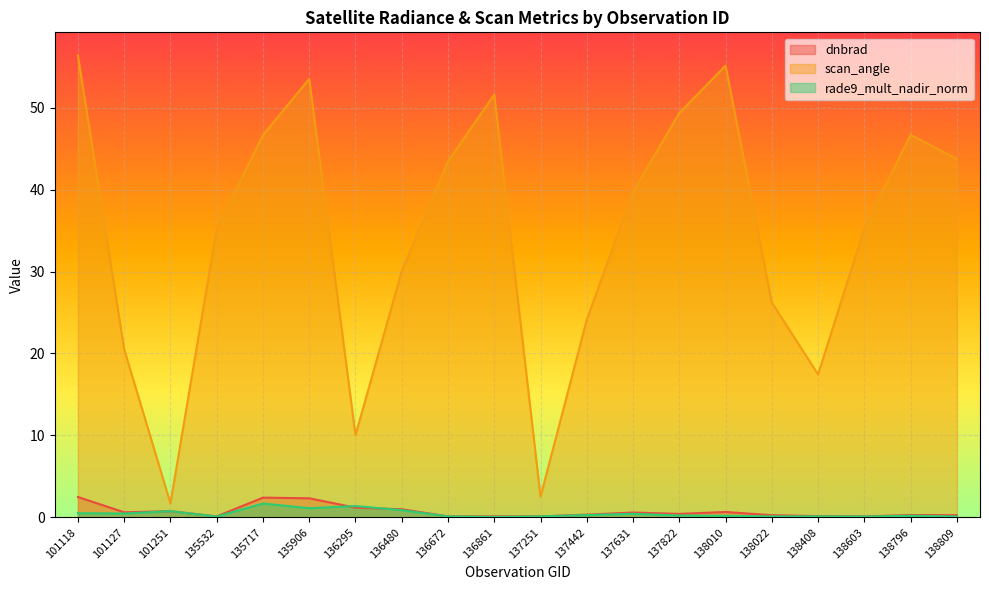

What is the value of the rade9_mult_nadir_norm point at the 8th from the left?

0.9